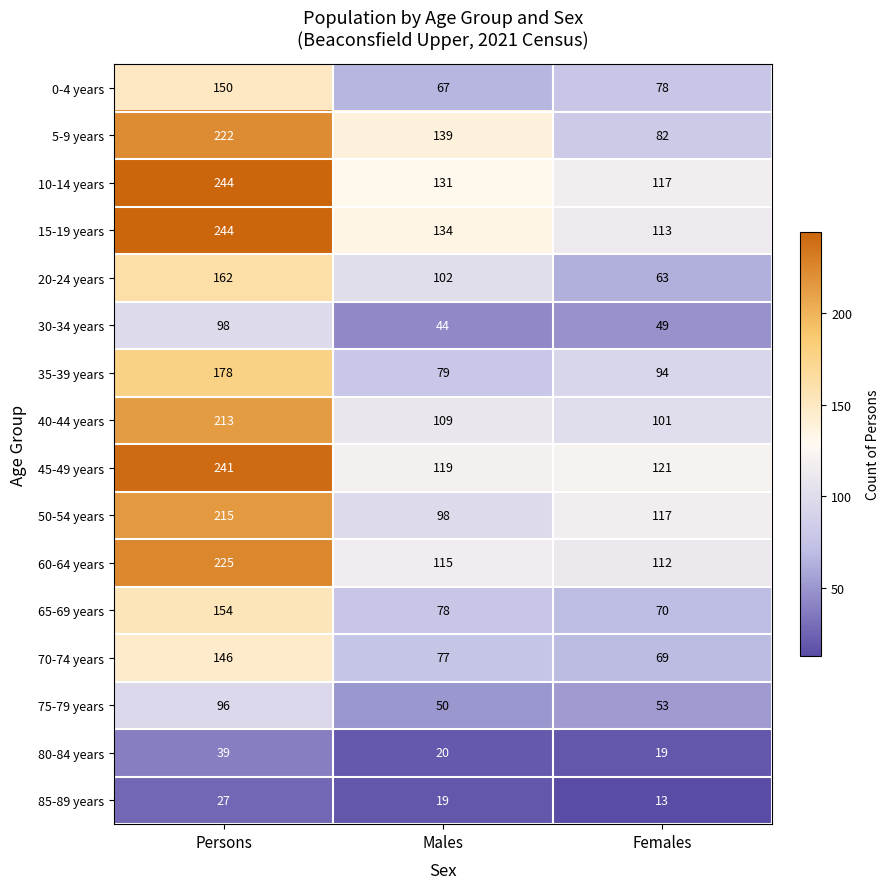

Is the value of 85-89 years at Males greater than the value of 40-44 years at Females?

No